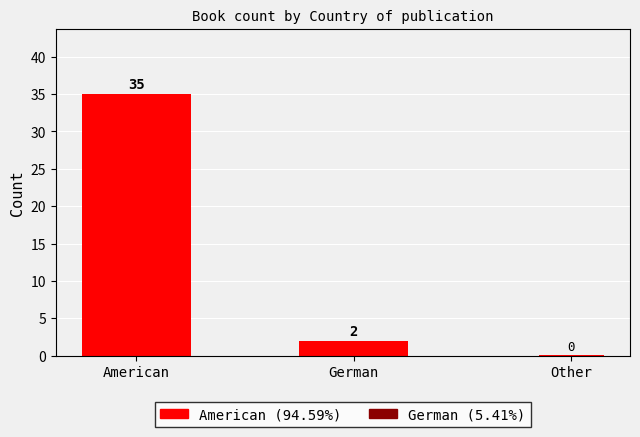

Between American and German, which is larger?

American